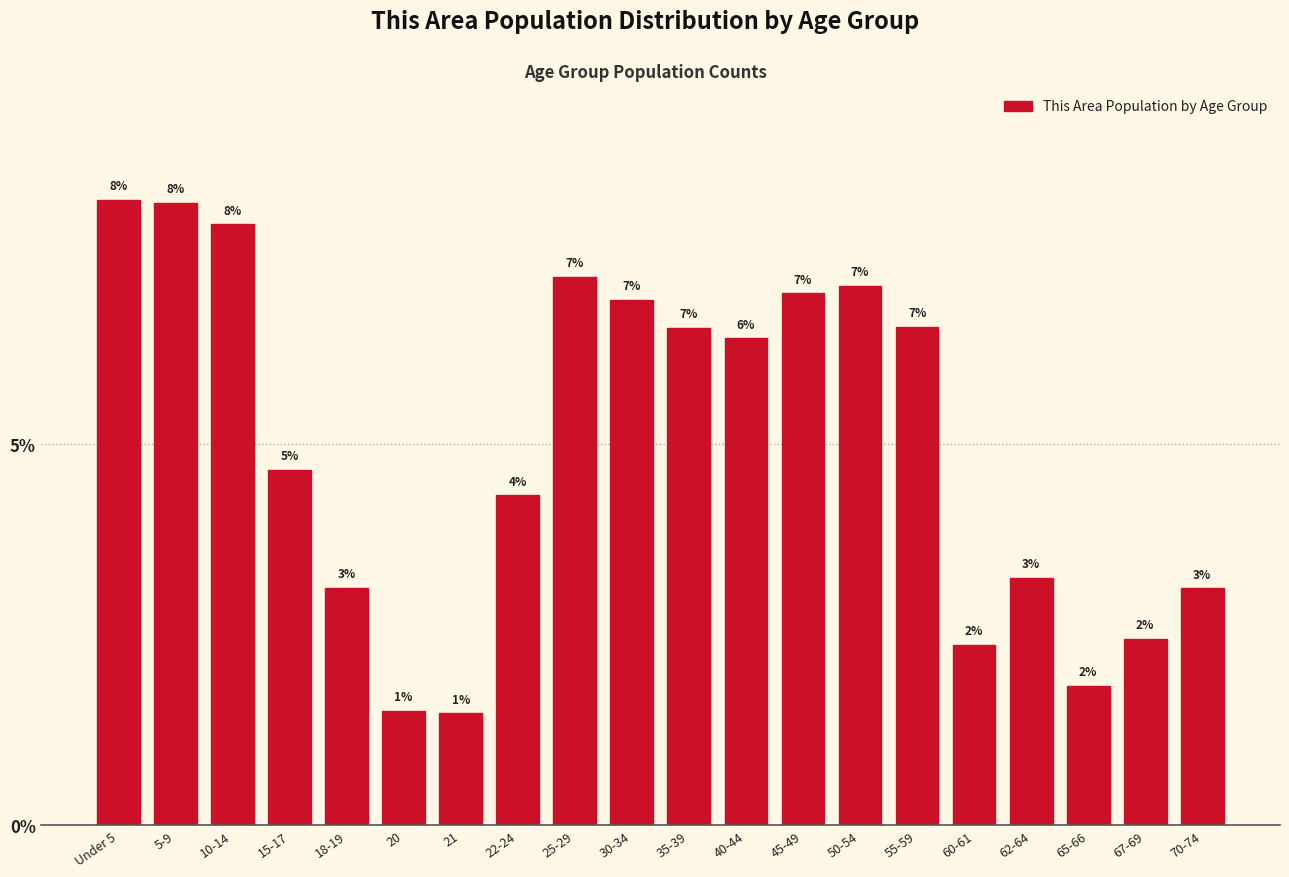

How many bars are there in total?

20